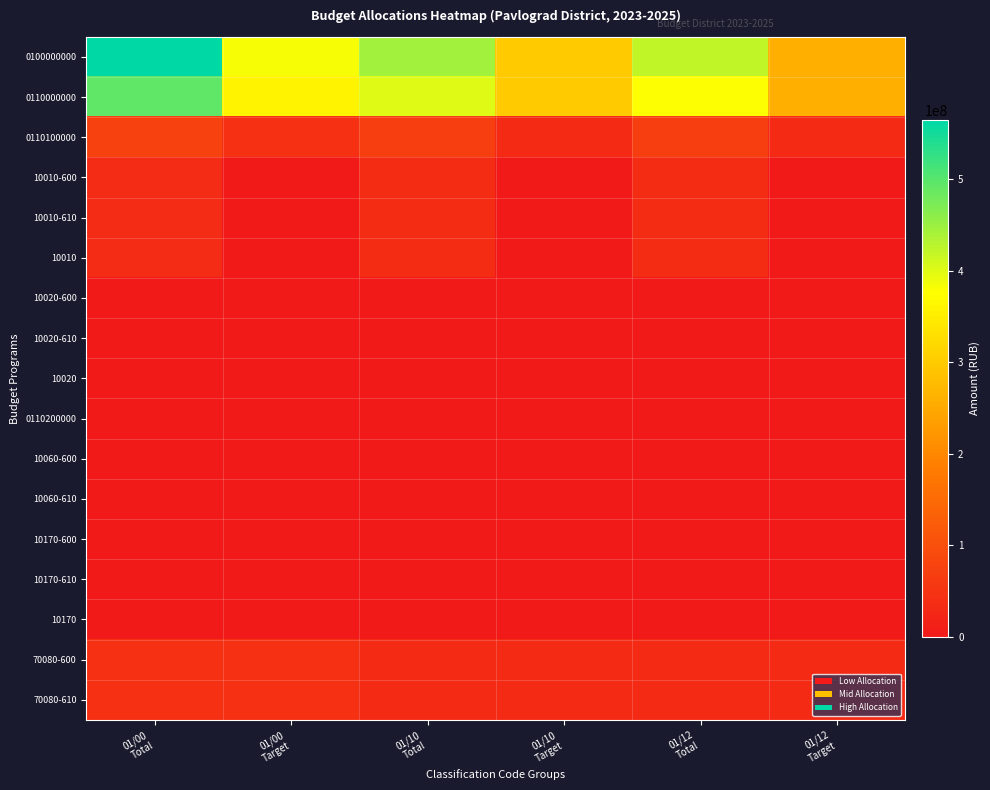

Reading right to left, transcribe all the data shown in this chart.

0100000000: 01/12
Target=259907716.4	01/12
Total=421234331.9	01/10
Target=298678881.9	01/10
Total=443533233.1	01/00
Target=381889262.9	01/00
Total=564557646.4
0110000000: 01/12
Target=259825343.6	01/12
Total=378182911.5	01/10
Target=298596509.1	01/10
Total=400567402.9	01/00
Target=358624615.7	01/00
Total=492828031.5
0110100000: 01/12
Target=32949294.0	01/12
Total=69713700.3	01/10
Target=32949294.0	01/10
Total=69423269.3	01/00
Target=42891623.0	01/00
Total=76501629.1
10010-600: 01/12
Target=0.0	01/12
Total=36554406.3	01/10
Target=0.0	01/10
Total=36093975.3	01/00
Target=0.0	01/00
Total=33508810.0
10010-610: 01/12
Target=0.0	01/12
Total=36554406.3	01/10
Target=0.0	01/10
Total=36093975.3	01/00
Target=0.0	01/00
Total=33508810.0
10010: 01/12
Target=0.0	01/12
Total=36554406.3	01/10
Target=0.0	01/10
Total=36093975.3	01/00
Target=0.0	01/00
Total=33508810.0
10020-600: 01/12
Target=0.0	01/12
Total=200000.0	01/10
Target=0.0	01/10
Total=200000.0	01/00
Target=0.0	01/00
Total=101196.1
10020-610: 01/12
Target=0.0	01/12
Total=200000.0	01/10
Target=0.0	01/10
Total=200000.0	01/00
Target=0.0	01/00
Total=101196.1
10020: 01/12
Target=0.0	01/12
Total=200000.0	01/10
Target=0.0	01/10
Total=200000.0	01/00
Target=0.0	01/00
Total=101196.1
0110200000: 01/12
Target=0.0	01/12
Total=10000.0	01/10
Target=0.0	01/10
Total=10000.0	01/00
Target=0.0	01/00
Total=0.0
10060-600: 01/12
Target=0.0	01/12
Total=10000.0	01/10
Target=0.0	01/10
Total=10000.0	01/00
Target=0.0	01/00
Total=0.0
10060-610: 01/12
Target=0.0	01/12
Total=0.0	01/10
Target=0.0	01/10
Total=10000.0	01/00
Target=0.0	01/00
Total=0.0
10170-600: 01/12
Target=0.0	01/12
Total=0.0	01/10
Target=0.0	01/10
Total=170000.0	01/00
Target=0.0	01/00
Total=0.0
10170-610: 01/12
Target=0.0	01/12
Total=0.0	01/10
Target=0.0	01/10
Total=170000.0	01/00
Target=0.0	01/00
Total=0.0
10170: 01/12
Target=0.0	01/12
Total=0.0	01/10
Target=0.0	01/10
Total=170000.0	01/00
Target=0.0	01/00
Total=0.0
70080-600: 01/12
Target=32949294.0	01/12
Total=32949294.0	01/10
Target=32949294.0	01/10
Total=32949294.0	01/00
Target=42891623.0	01/00
Total=42891623.0
70080-610: 01/12
Target=32949294.0	01/12
Total=32949294.0	01/10
Target=32949294.0	01/10
Total=32949294.0	01/00
Target=42891623.0	01/00
Total=42891623.0